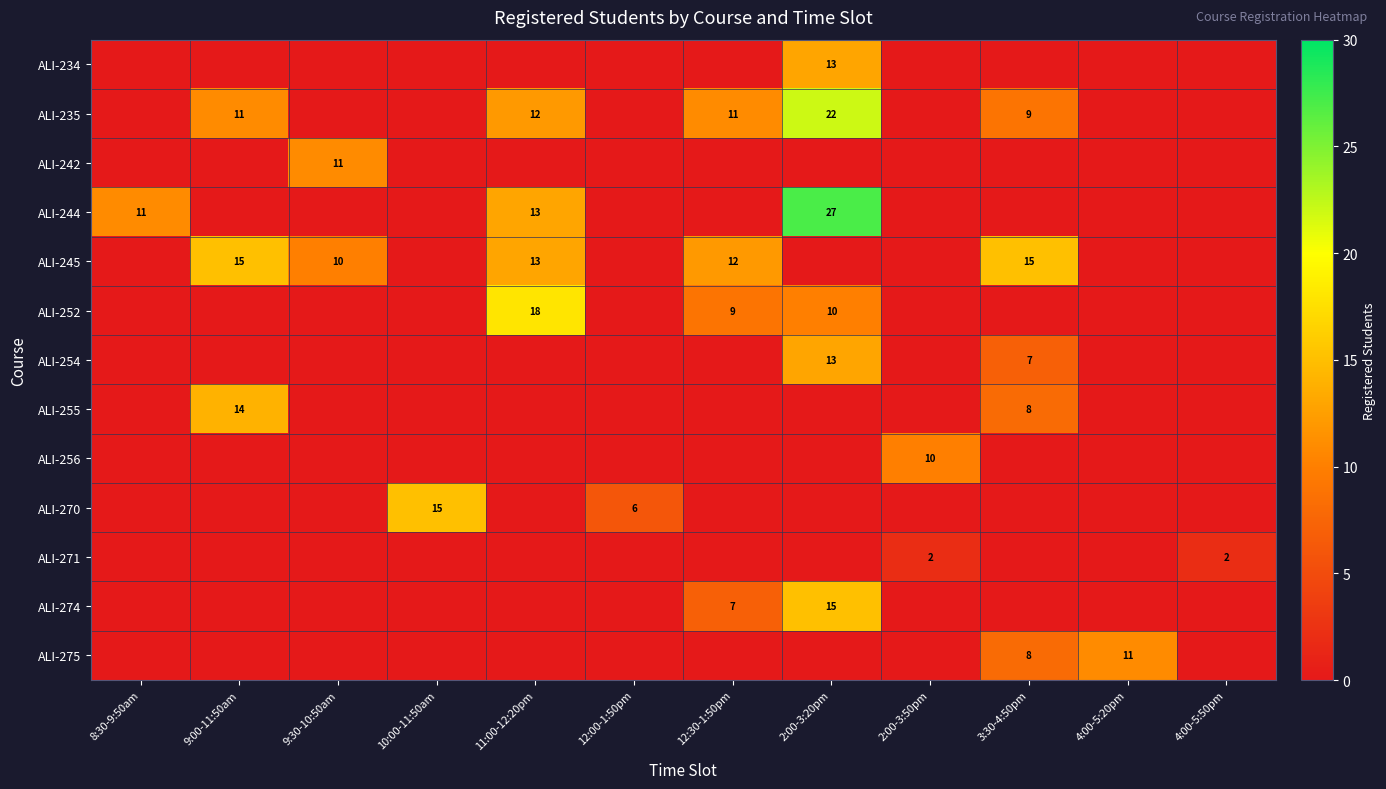

What is the average value of the ALI-256 series?

1